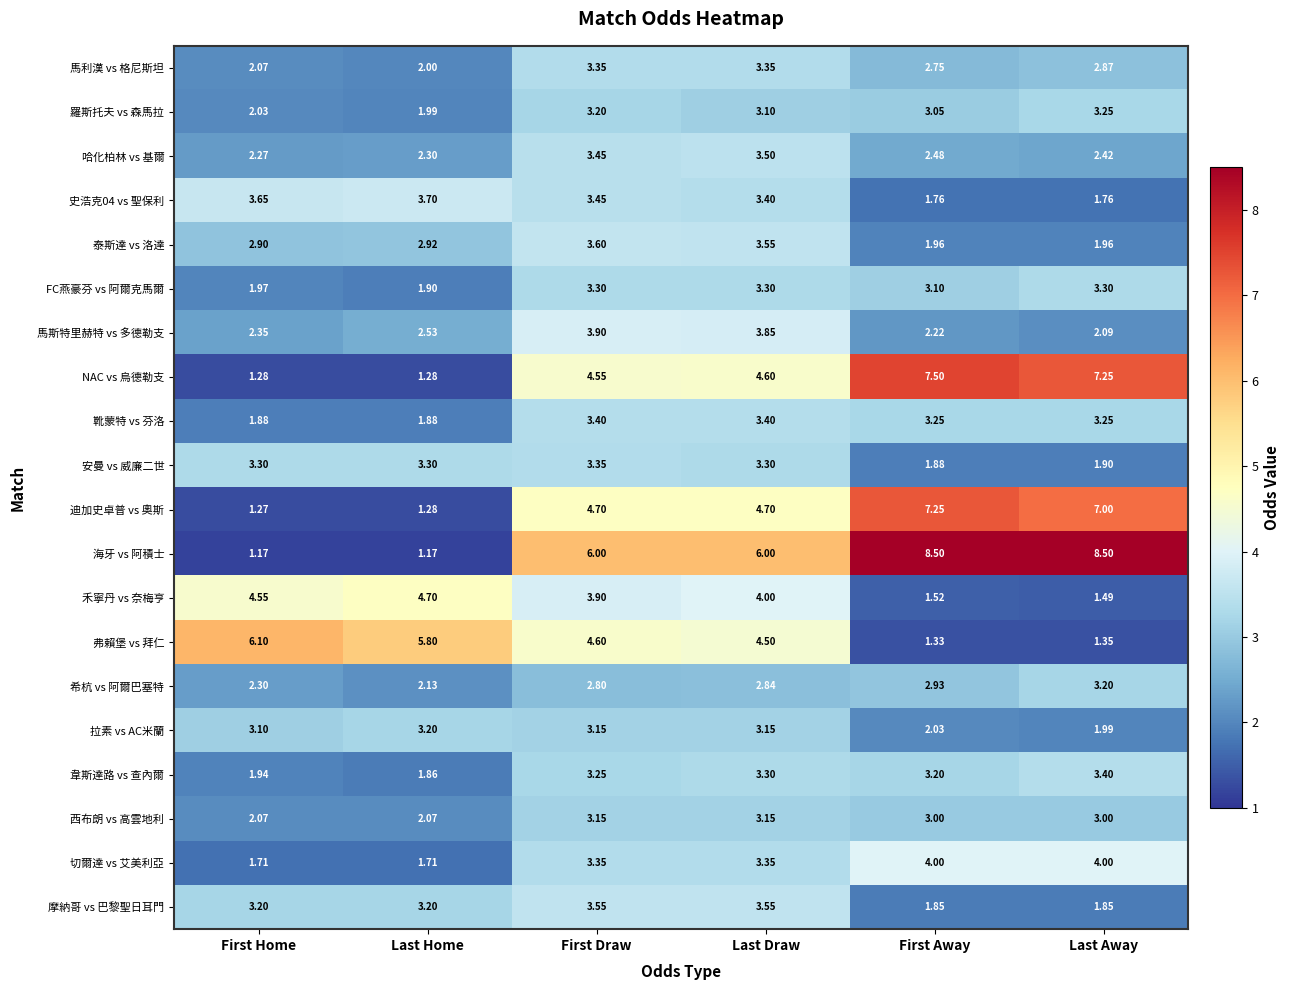

Which category has the lowest value in the 禾寧丹 vs 奈梅亨 series?

Last Away